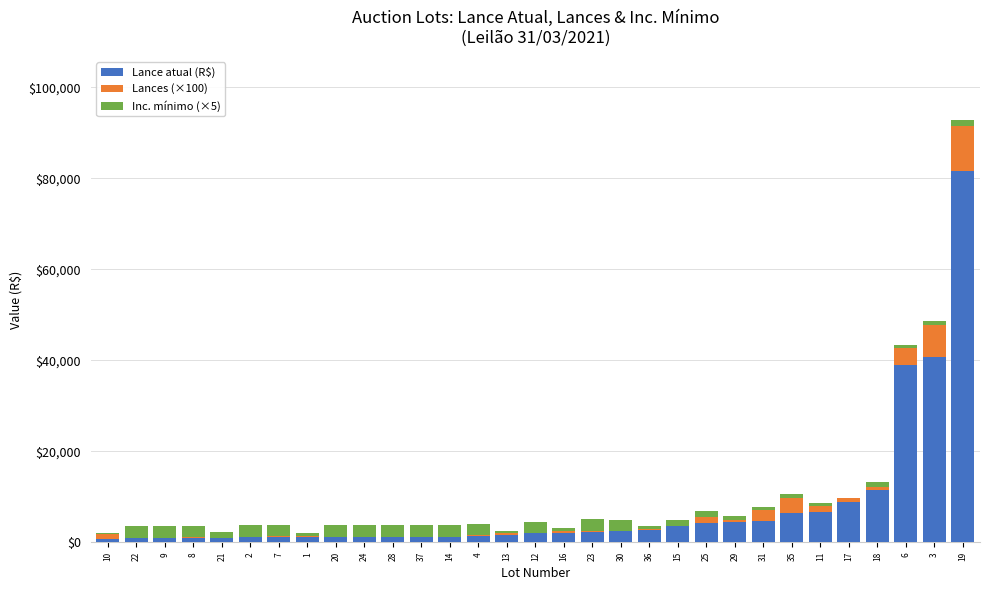

What is the maximum value for Lance atual (R$)?

81500